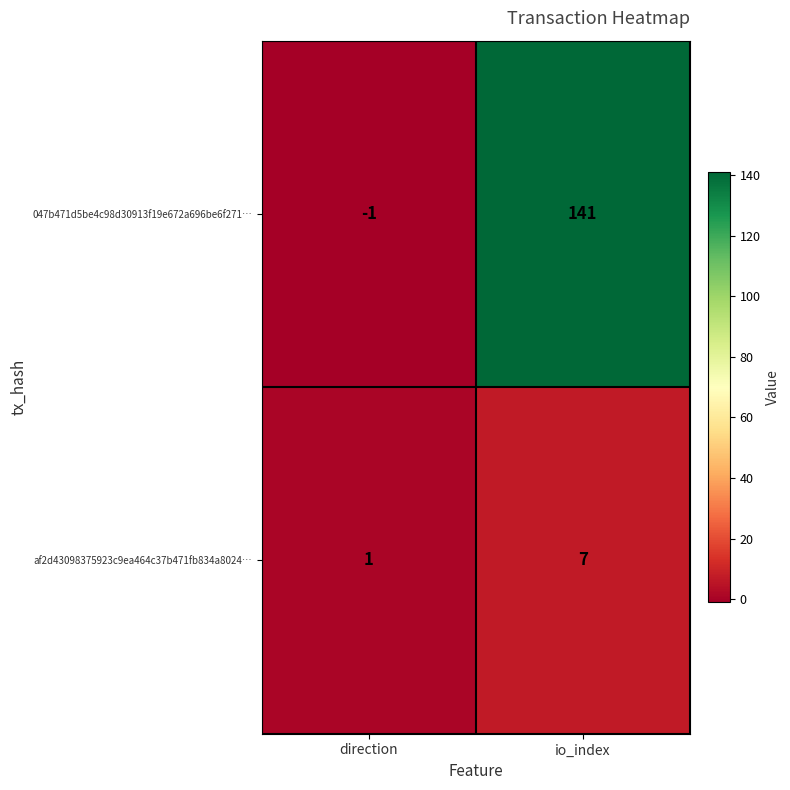

Between direction and io_index, which series saw the biggest shift?

047b471d5be4c98d30913f19e672a696be6f271…